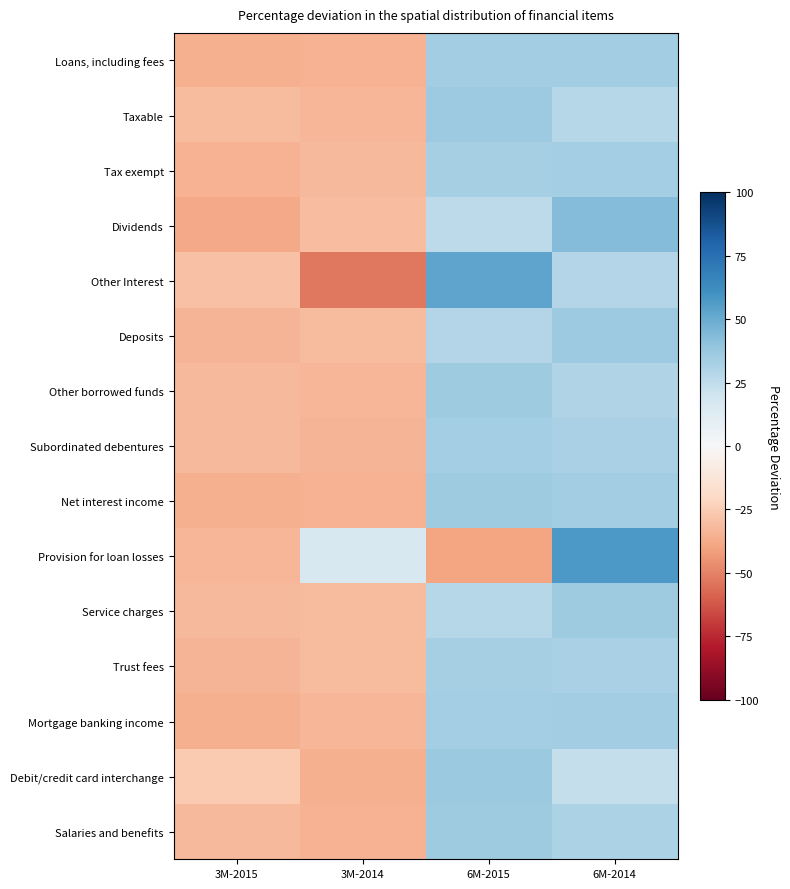

Which series has the widest spread of values?

Other Interest